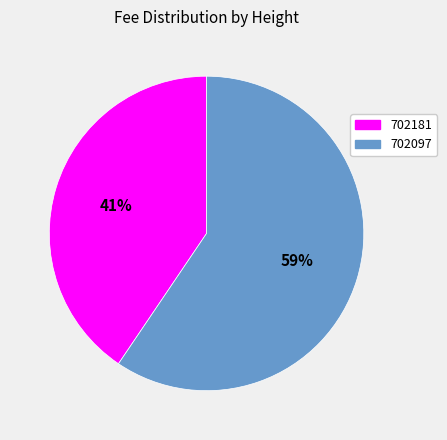

To the nearest percent, what is the combined percentage of 702181 and 702097?

100%